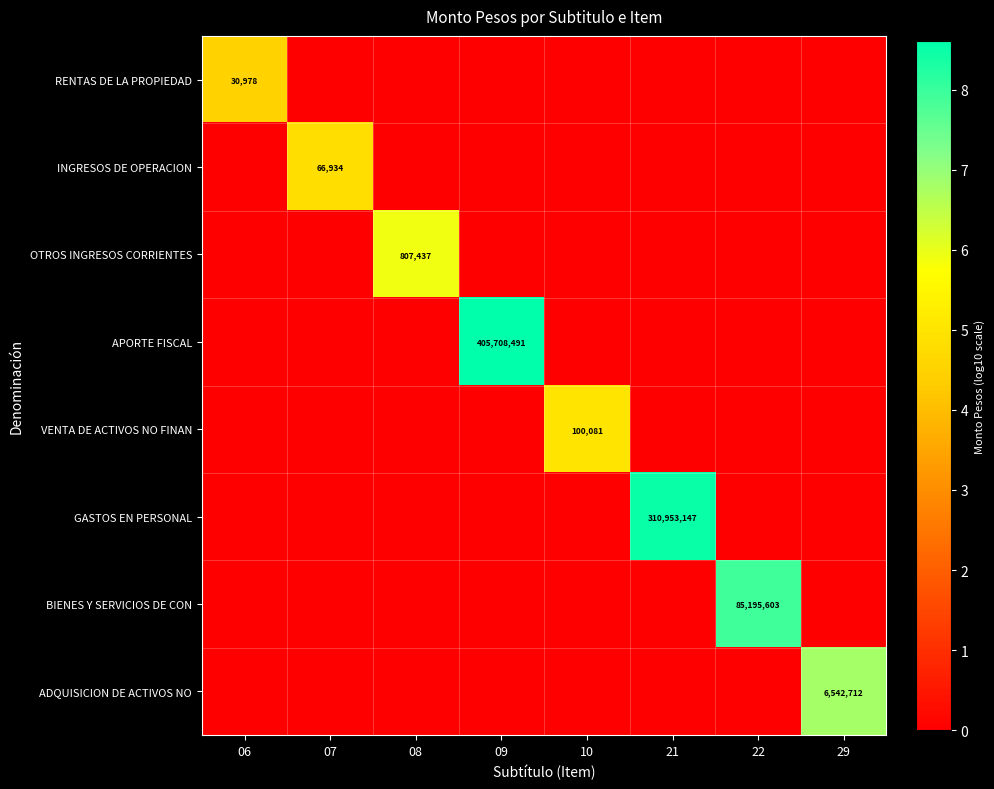

True or false: GASTOS EN PERSONAL has a value of 310953147 at 21.

True